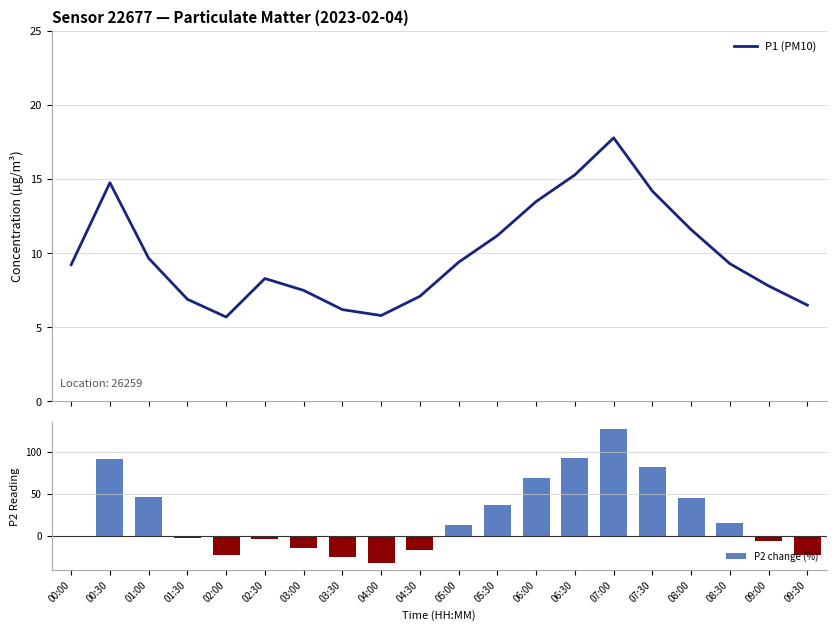

What is the highest value of the P1 (PM10) series?

17.8